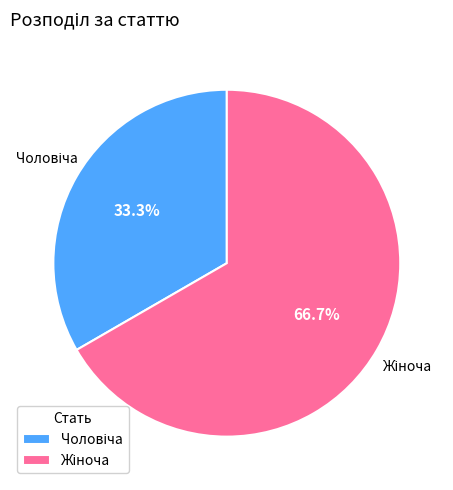

How many slices are in this pie chart?

2